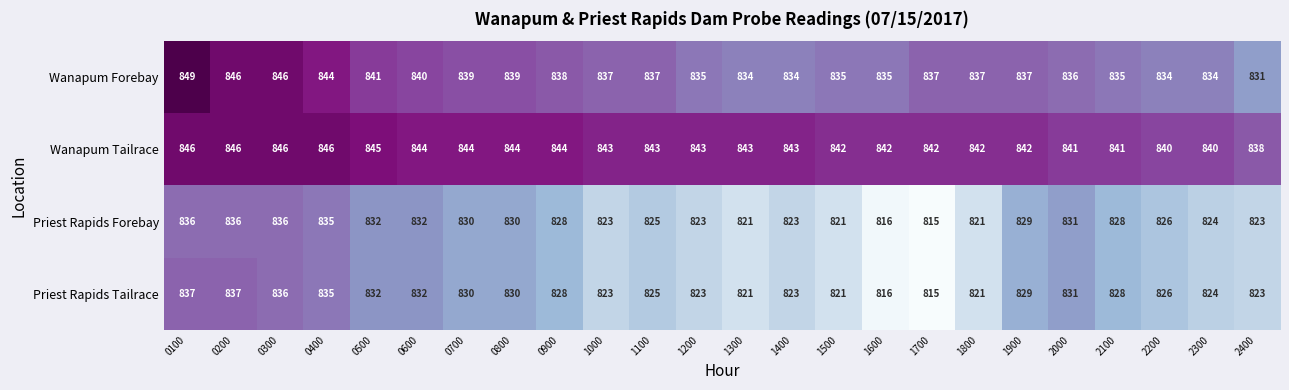

At how many categories does at least one series exceed 826?

24